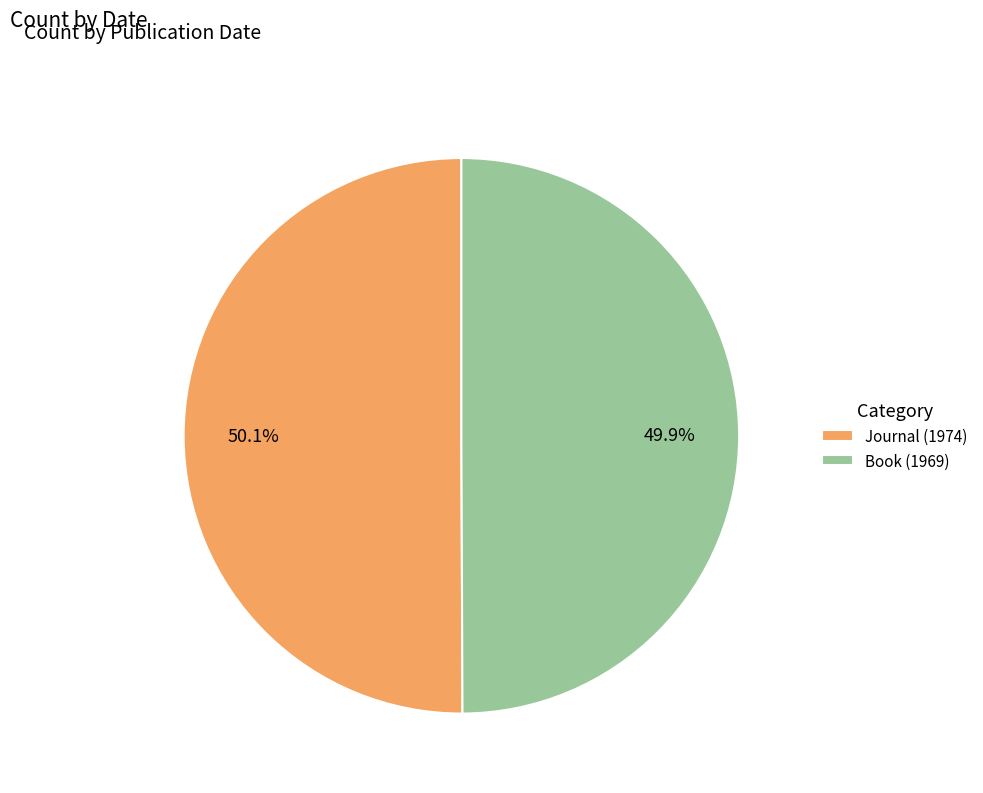

Combined, what portion of the pie is Book (1969) and Journal (1974)?

100.0%